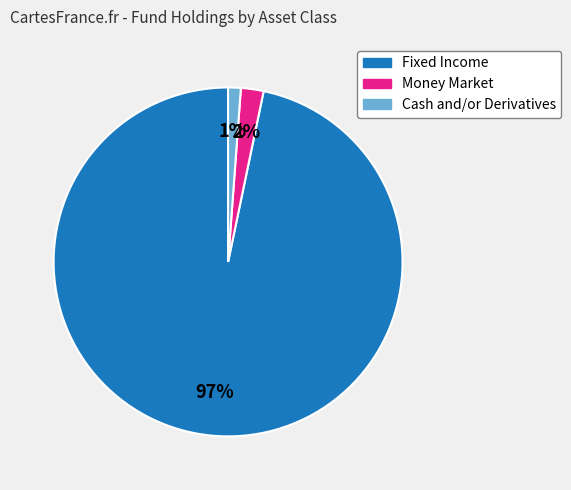

What percentage is the Money Market slice, to the nearest percent?

2%